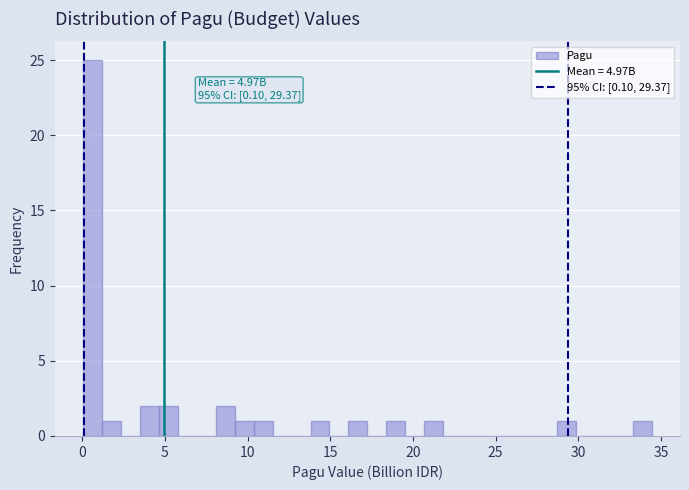

Read against the x-axis, roughly where is the centre of the tallest bar?

0.5